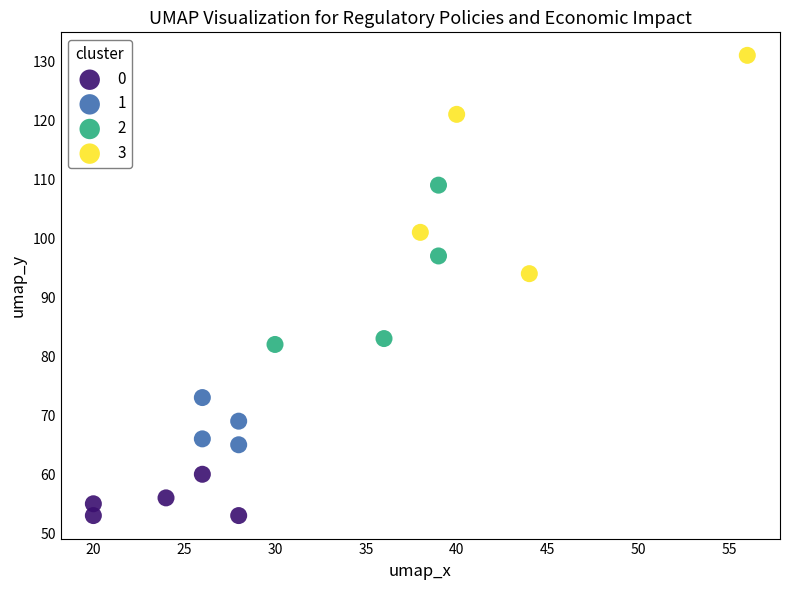

Which series reaches the maximum Y coordinate?

3